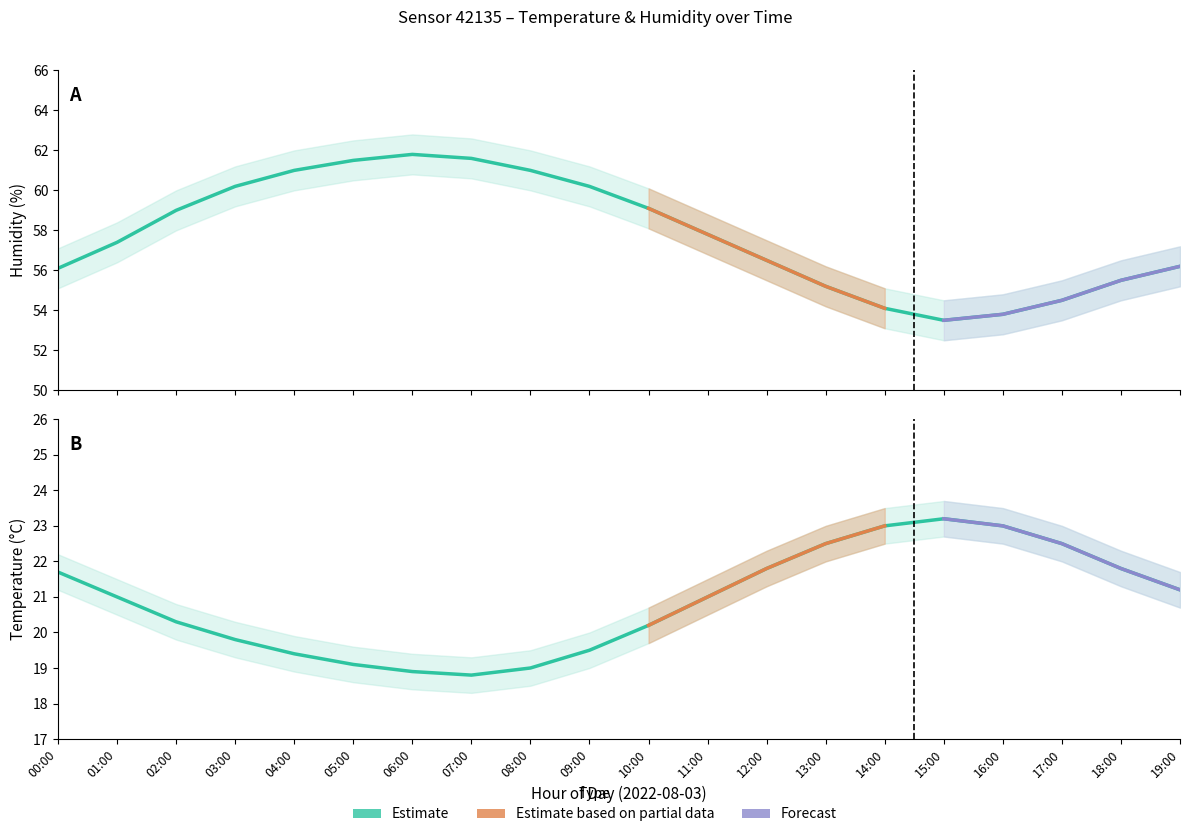

The value of temperature_upper at 19:00 is 21.7. True or false?

True